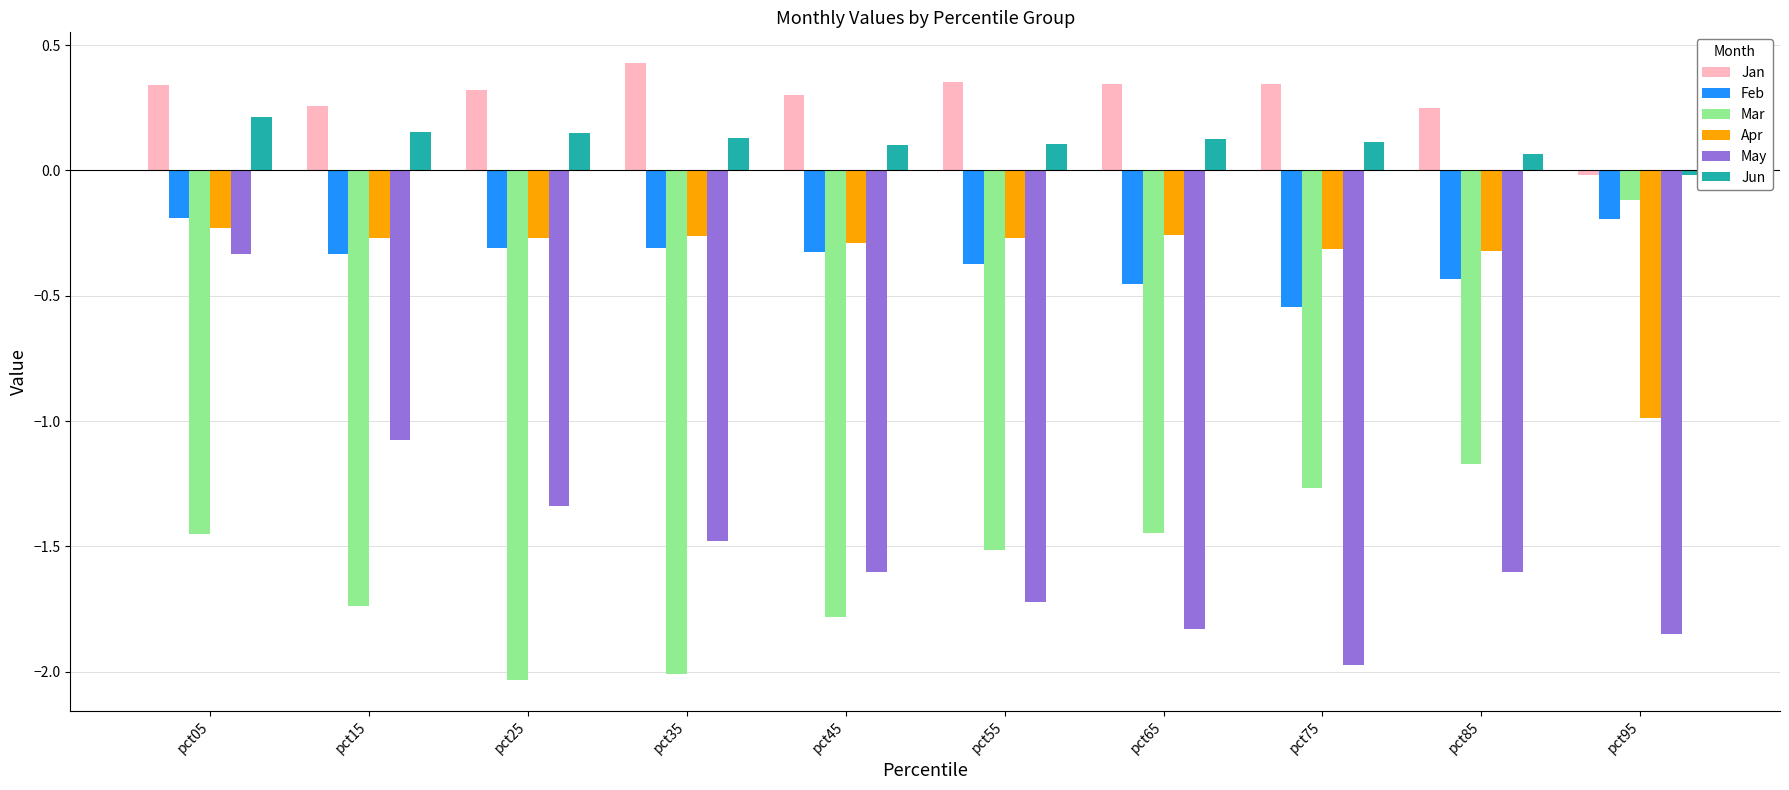

What is the difference between the highest and lowest values at pct95?

1.8